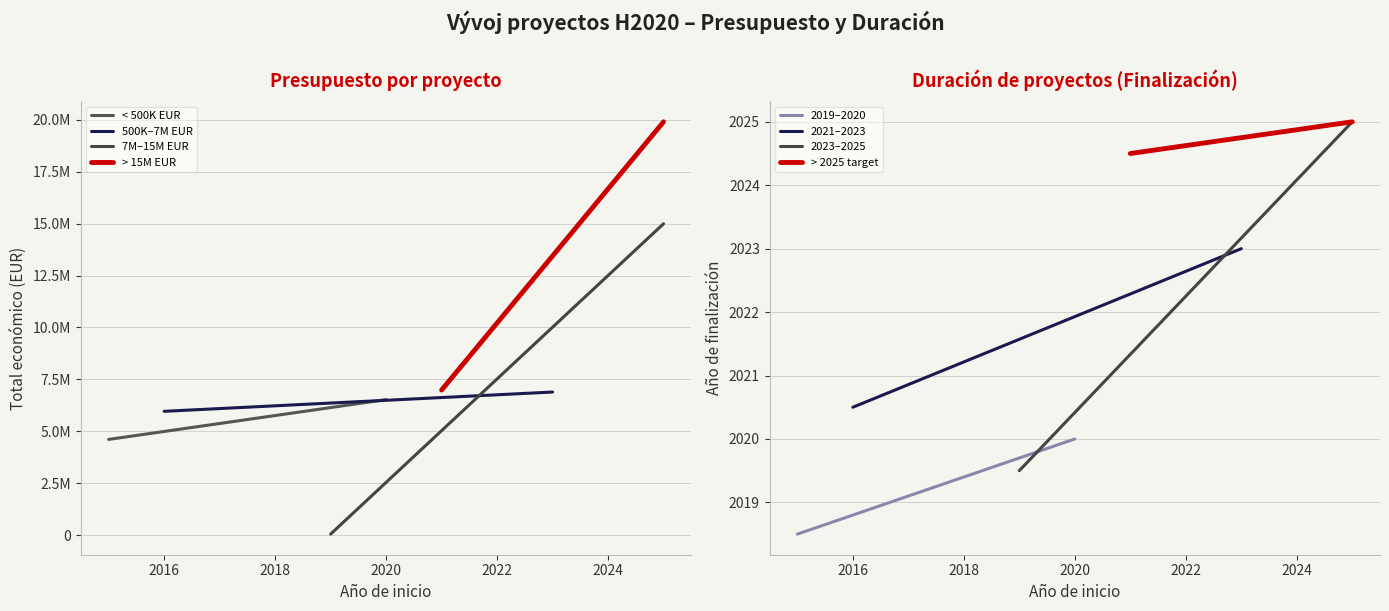

The Año de finalización series shows 562 at 2016. True or false?

False